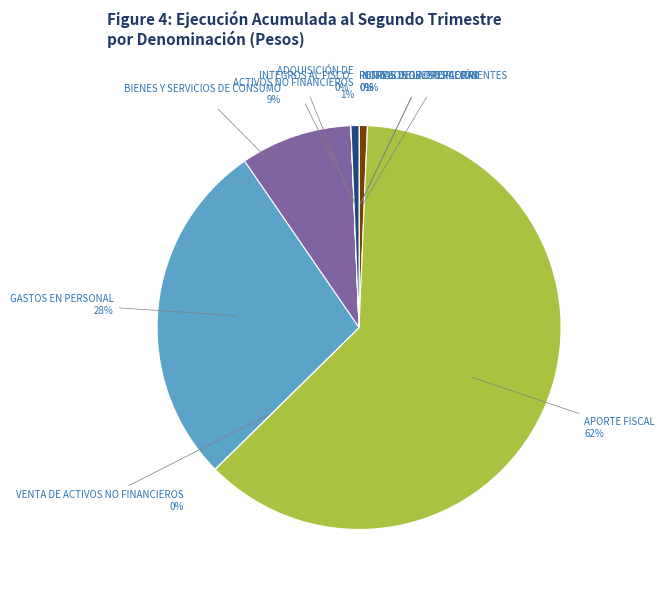

Which category accounts for the majority?

APORTE FISCAL